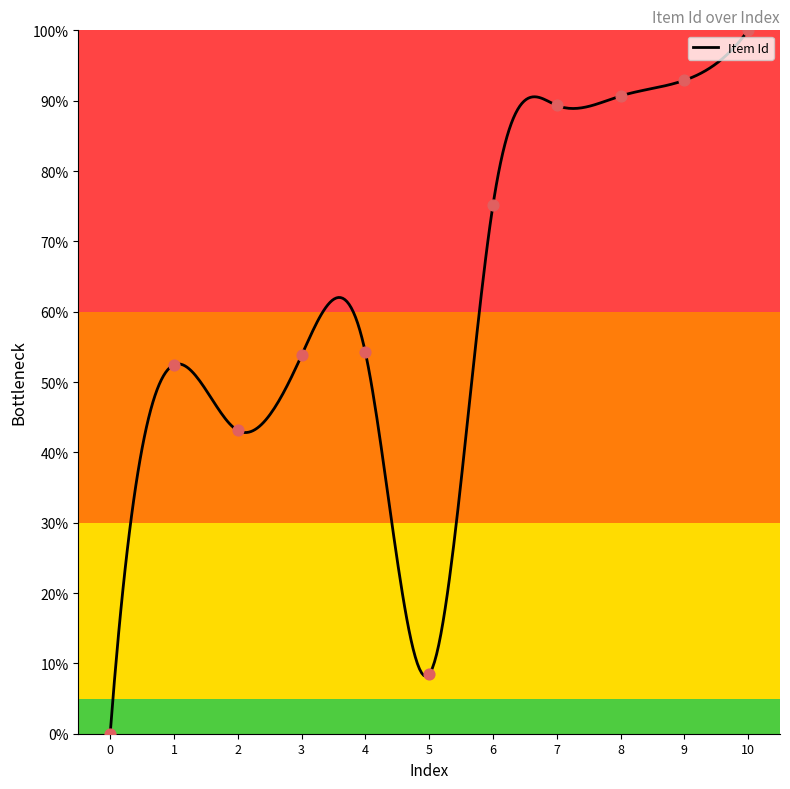

What is the maximum value for Item Id?

100.0